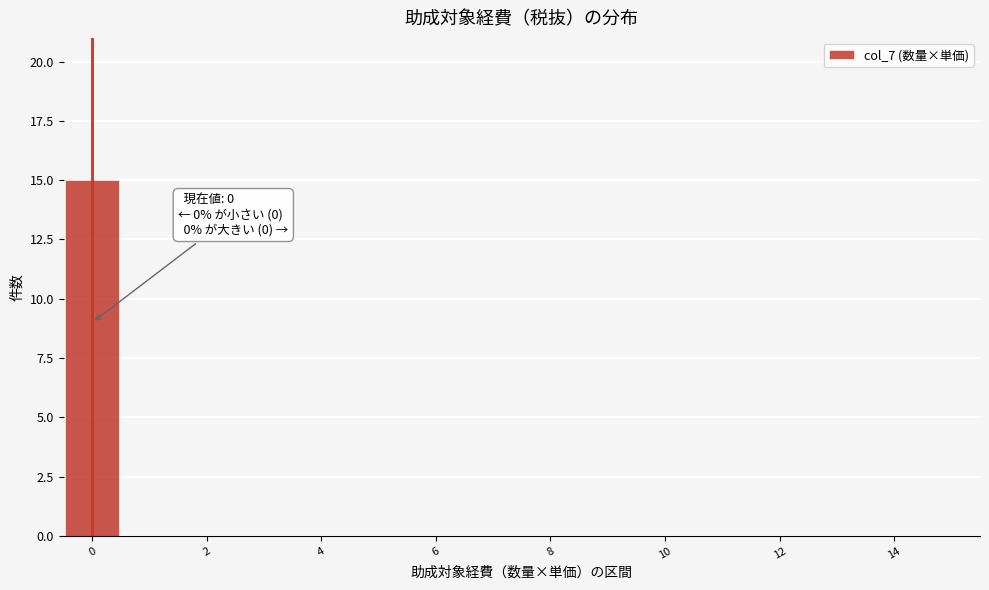

Which range on the x-axis has the tallest bar?

-0.5 to 0.5